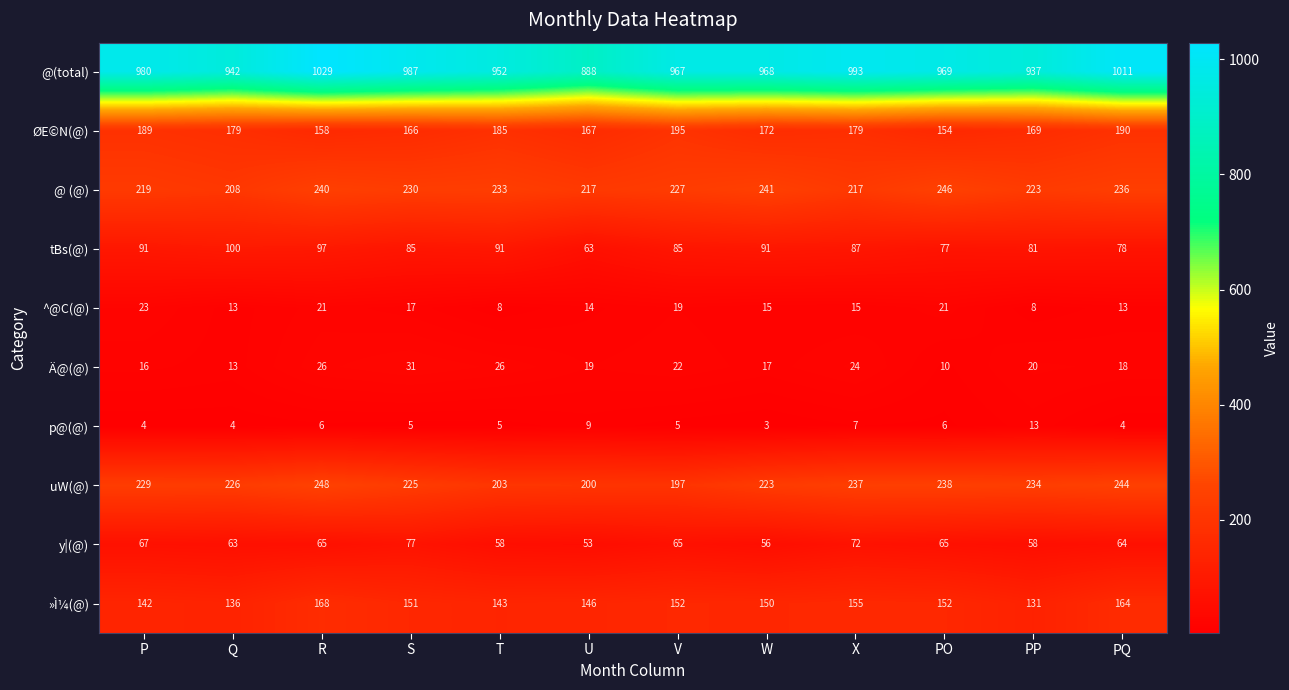

At which label does tBs(@) first exceed 87?

P